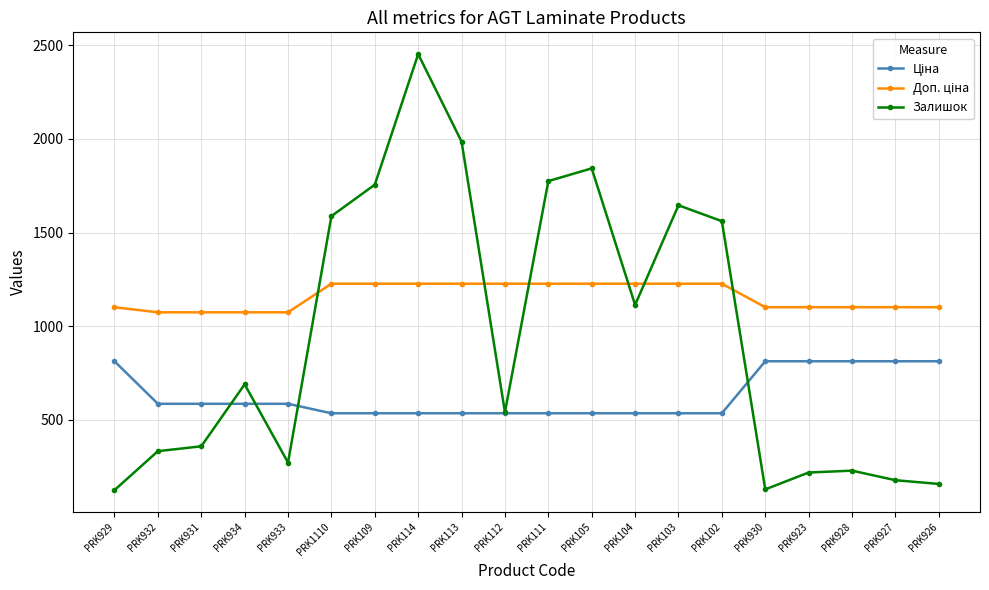

The Залишок series shows 899.1 at PRK102. True or false?

False